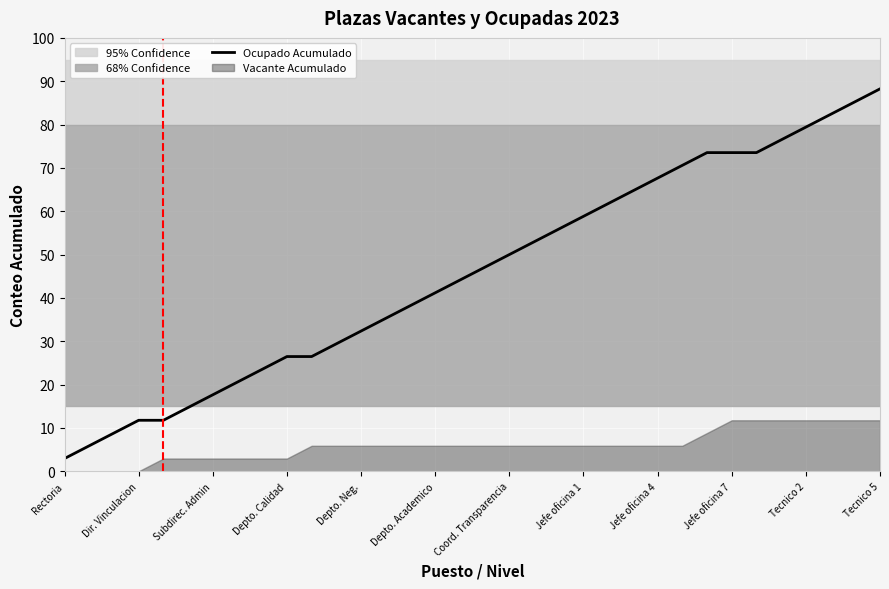

What is the value of the 1st point from the left?

2.9